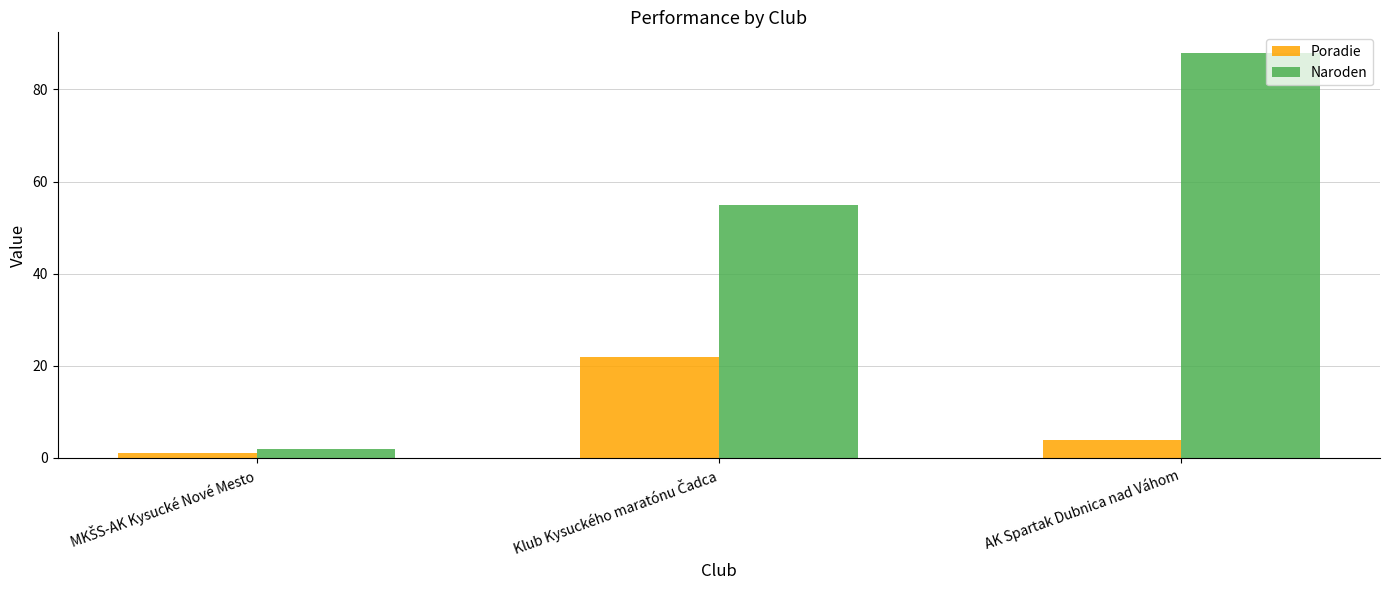

How many data points does each series have?

3